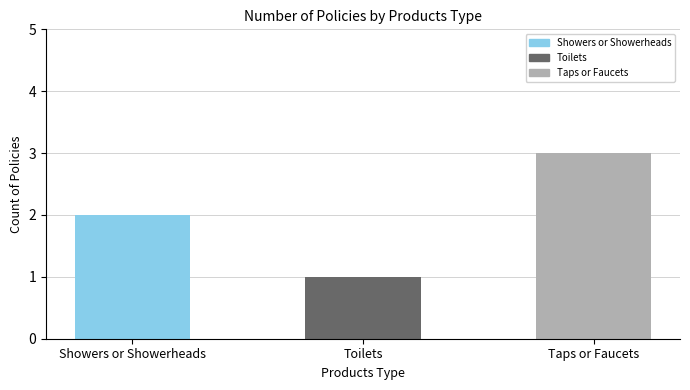

Rank the categories by value from highest to lowest.

Taps or Faucets, Showers or Showerheads, Toilets